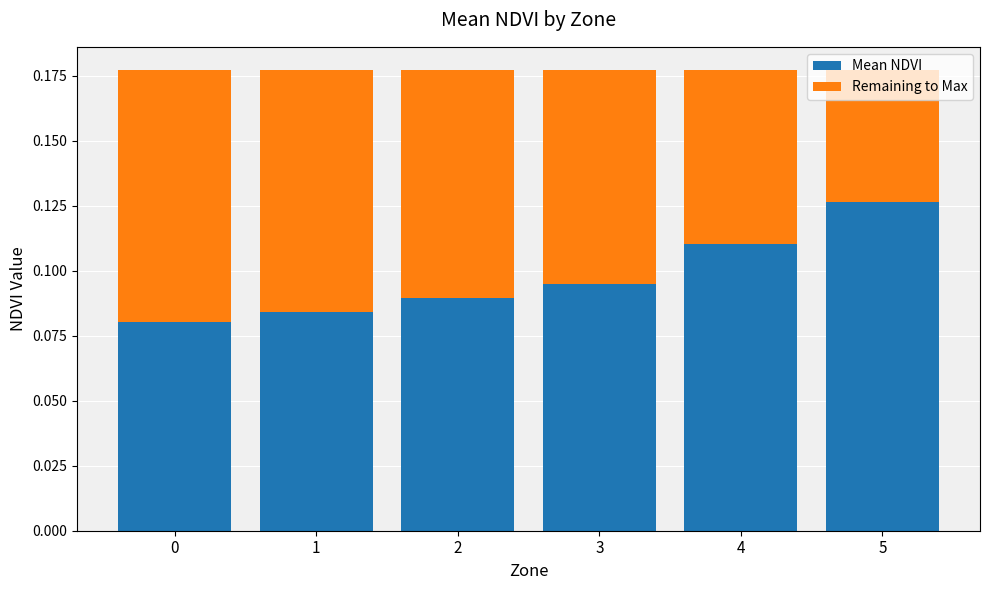

At which label does Mean NDVI reach its peak?

5